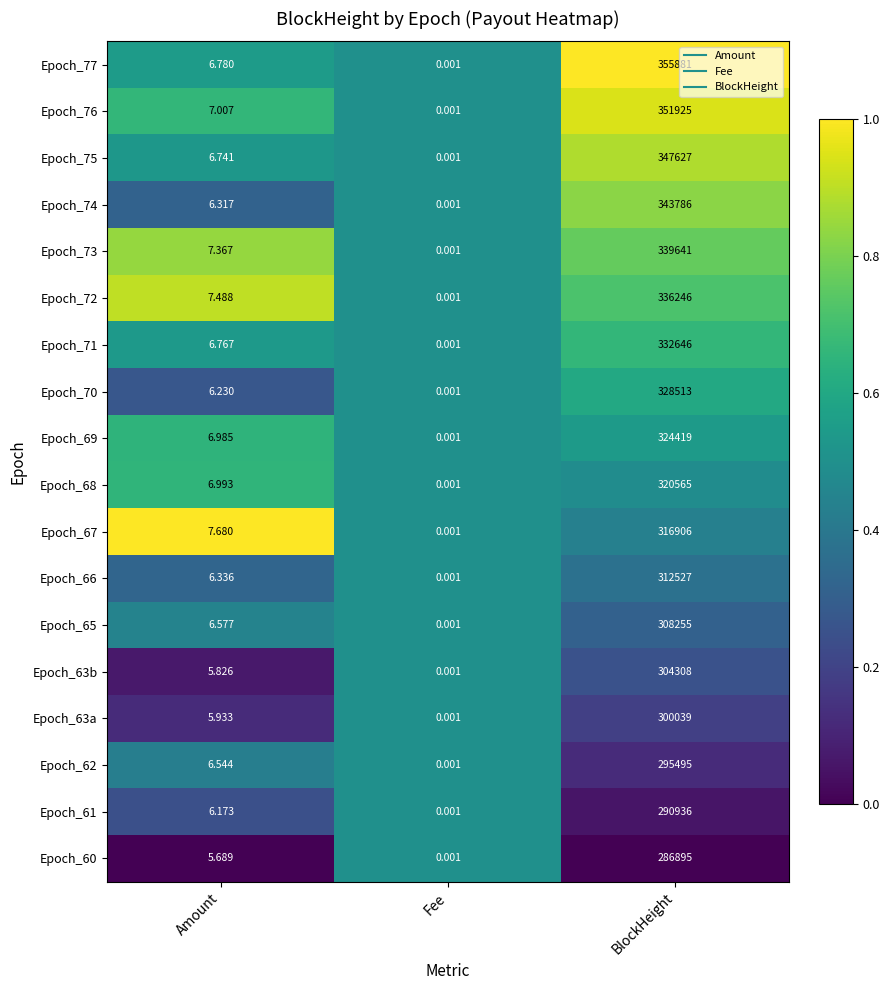

Rank the series by their maximum value, from highest to lowest.

Epoch_77, Epoch_76, Epoch_75, Epoch_74, Epoch_73, Epoch_72, Epoch_71, Epoch_70, Epoch_69, Epoch_68, Epoch_67, Epoch_66, Epoch_65, Epoch_63b, Epoch_63a, Epoch_62, Epoch_61, Epoch_60